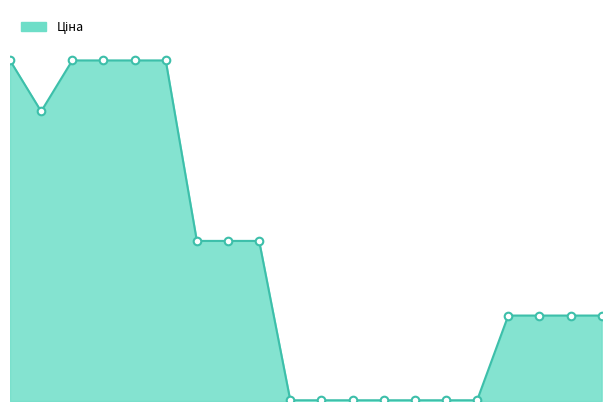

Does the chart have visible grid lines?

No